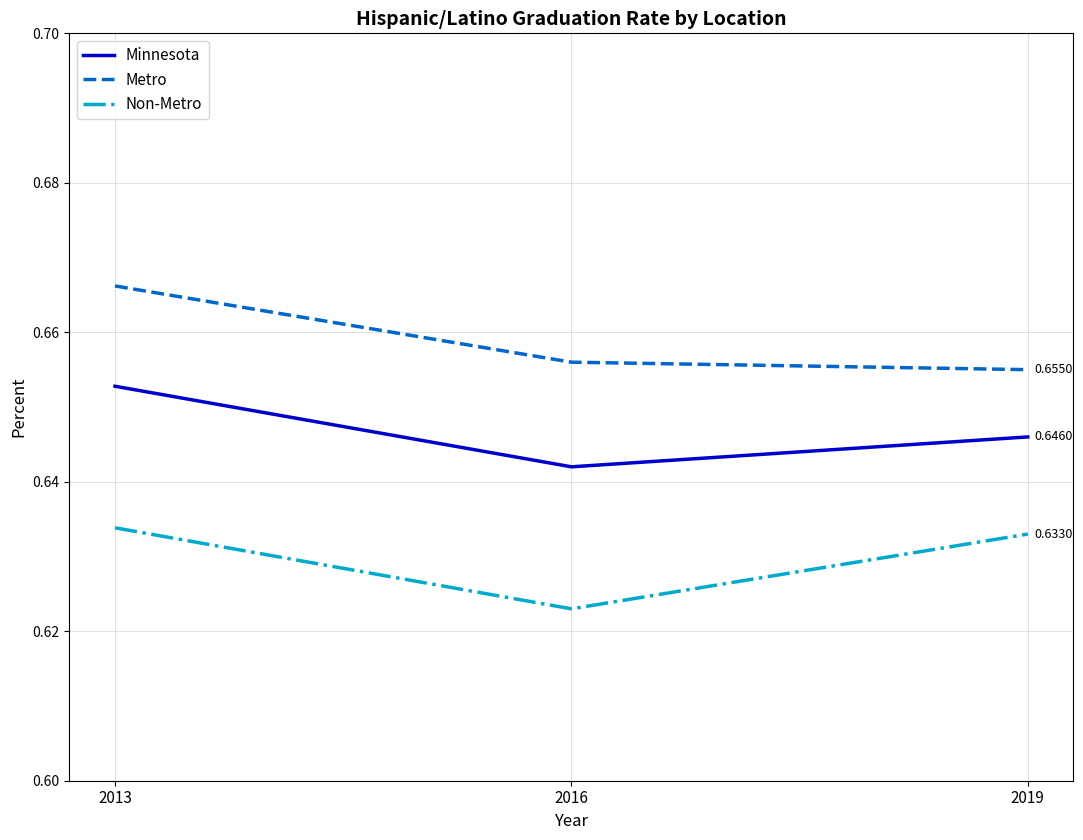

What is the total value across all series at 2013?

2.0